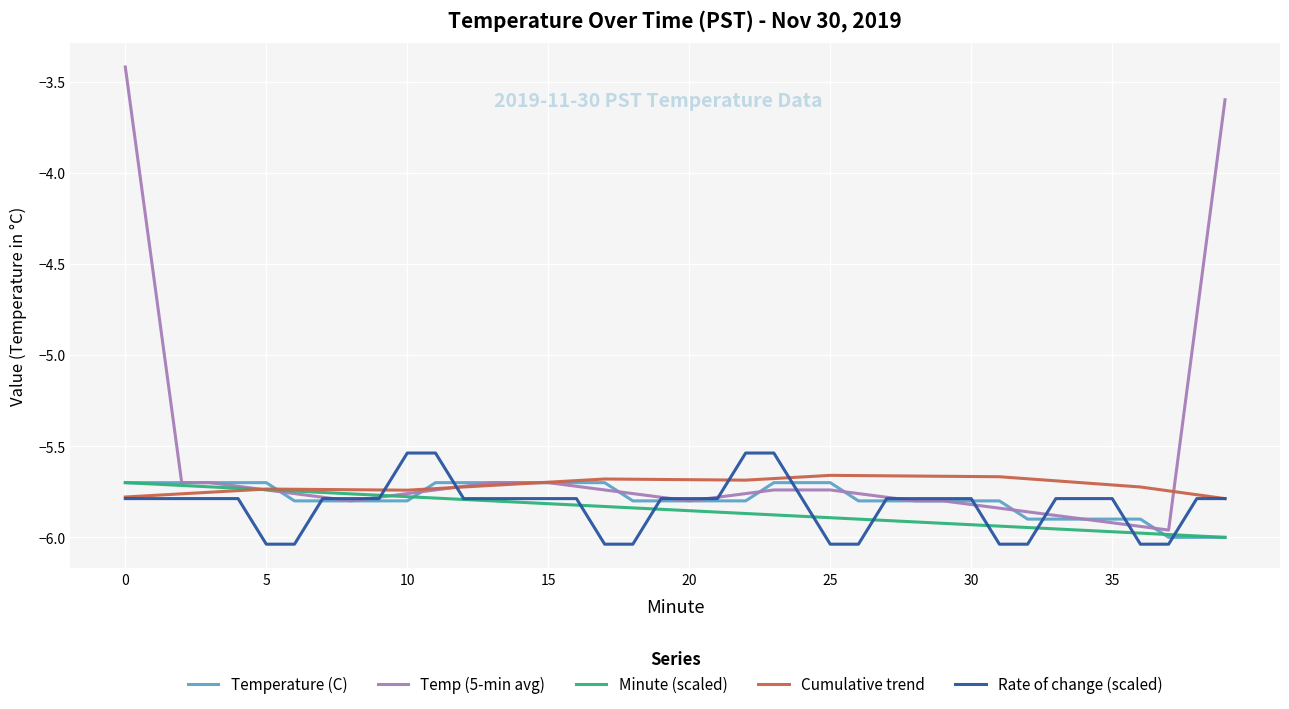

What is the difference between the maximum and minimum values in the Temp (5-min avg) series?

2.5